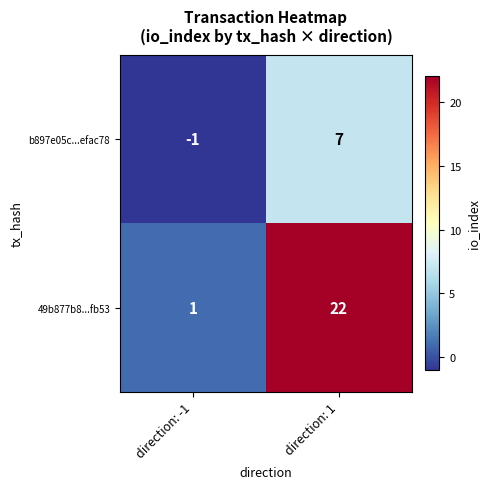

Which series has the largest range (max minus min)?

49b877b8...fb53